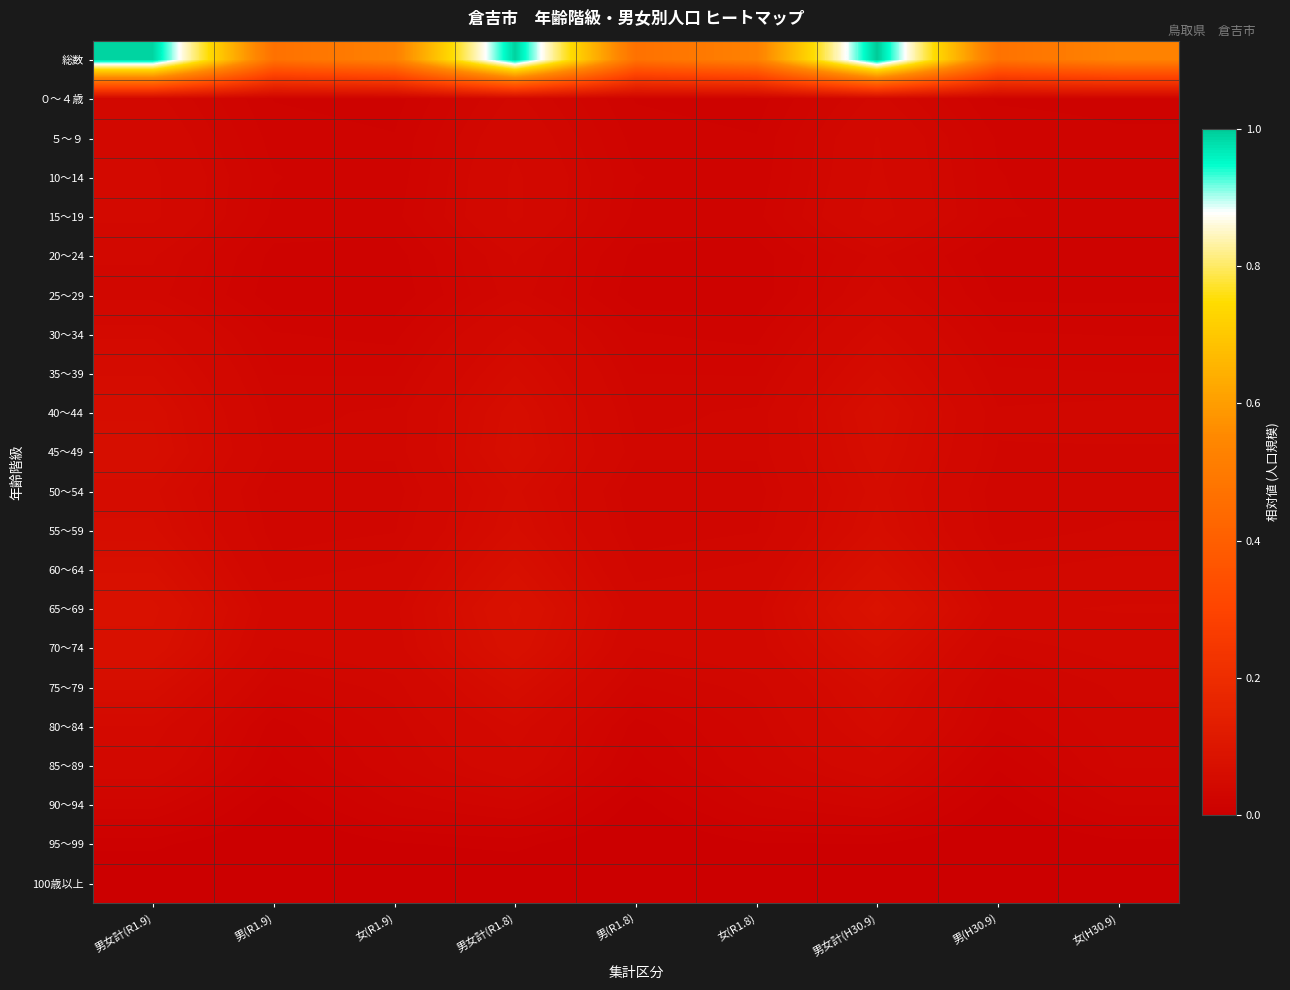

Which series has the widest spread of values?

総数